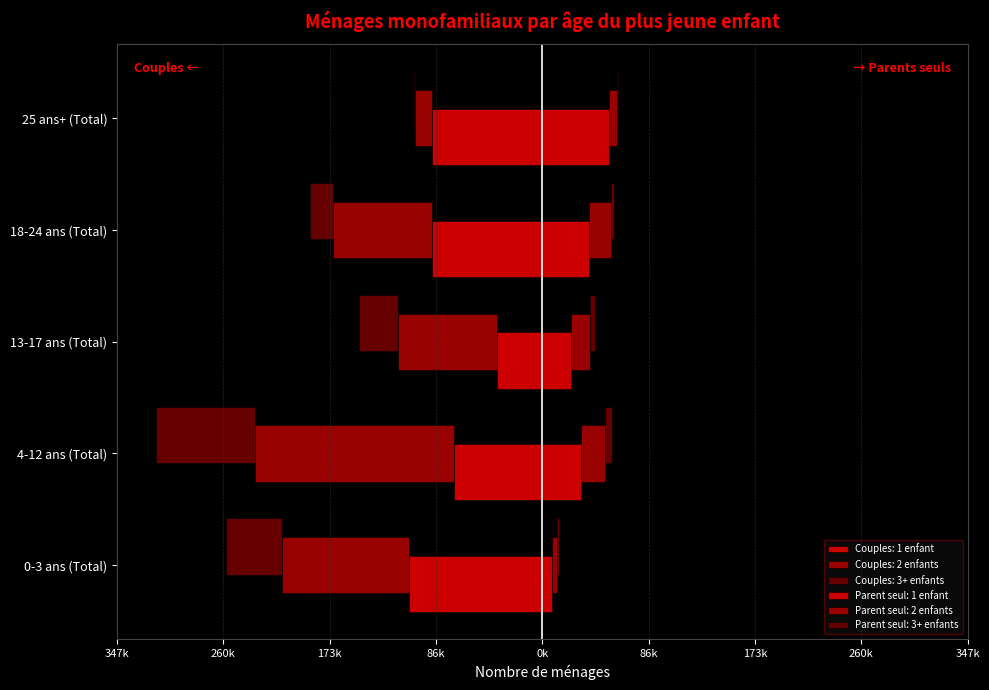

What is the maximum value shown in the chart?

54795.1